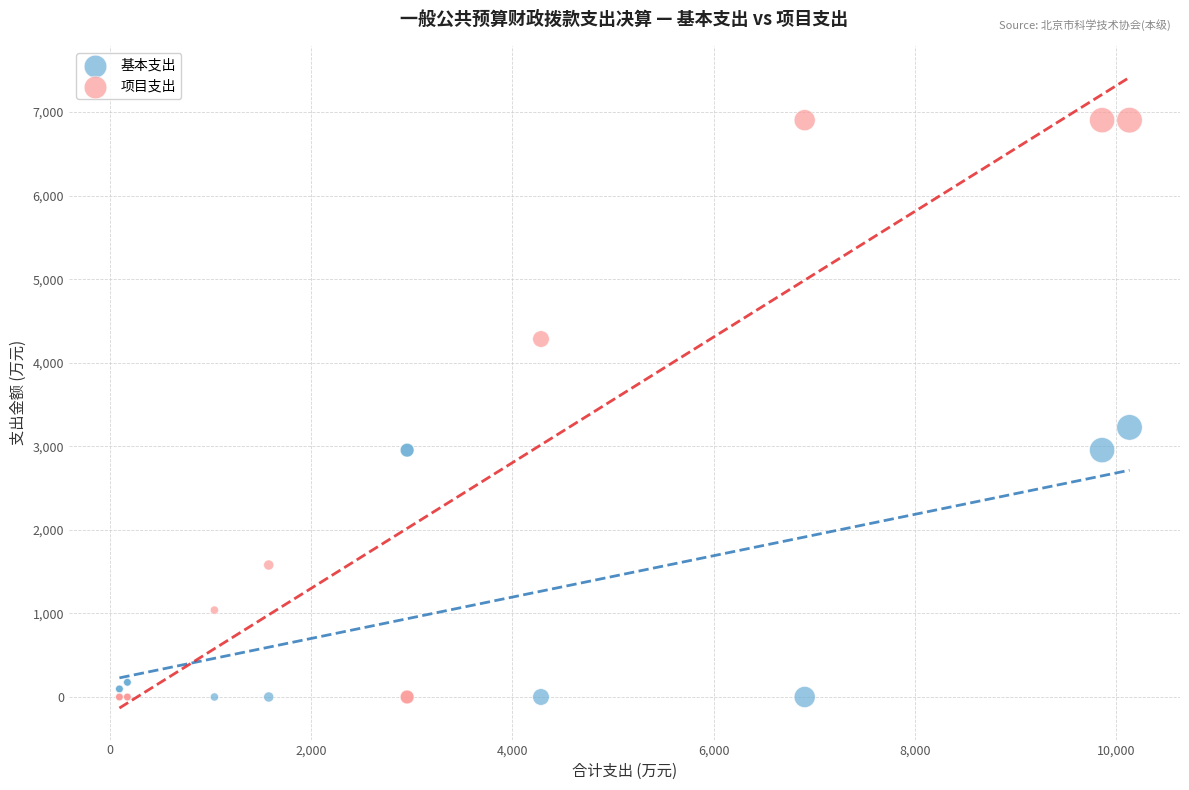

Which series has the widest spread of Y values?

项目支出